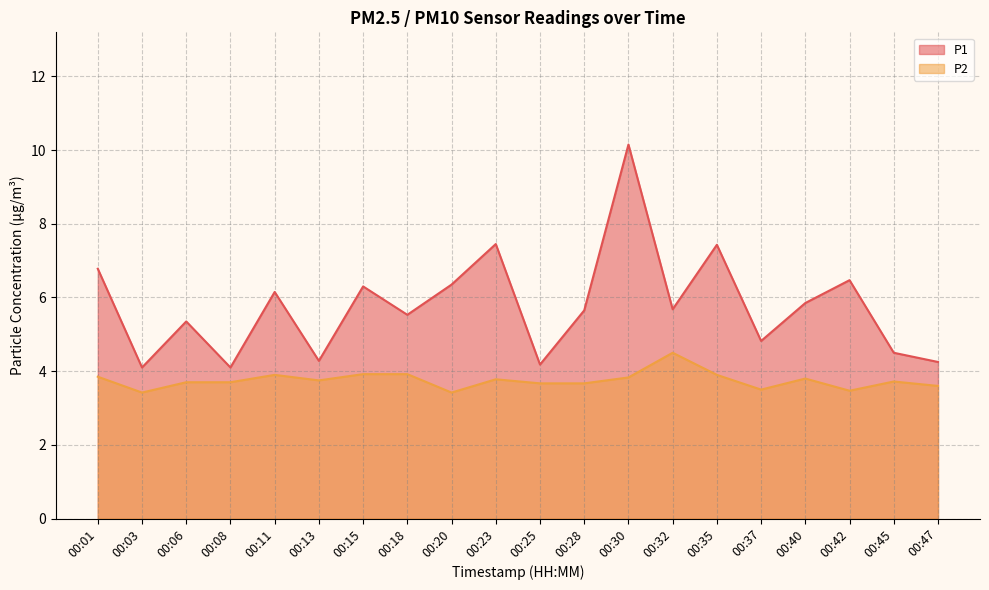

The P1 series shows 4.5 at 00:45. True or false?

True